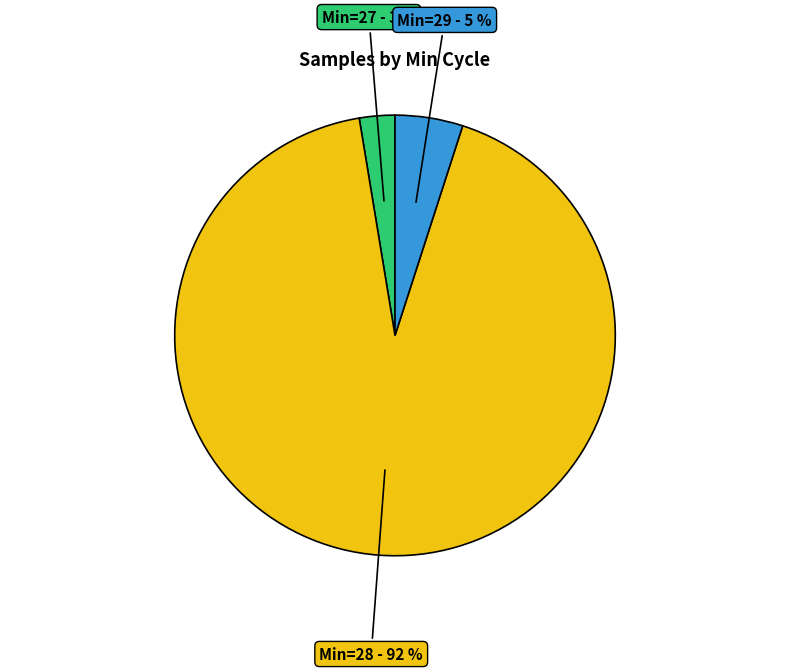

The Min=27 slice represents 11% of the pie. True or false?

False